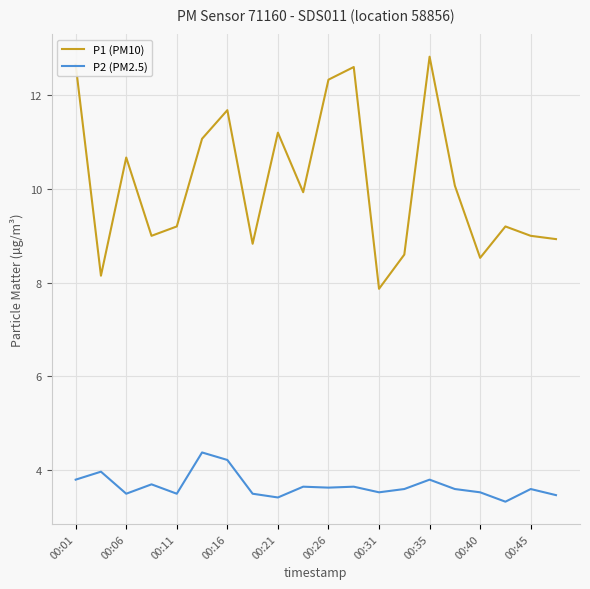

True or false: P1 (PM10) and P2 (PM2.5) intersect in this chart.

False